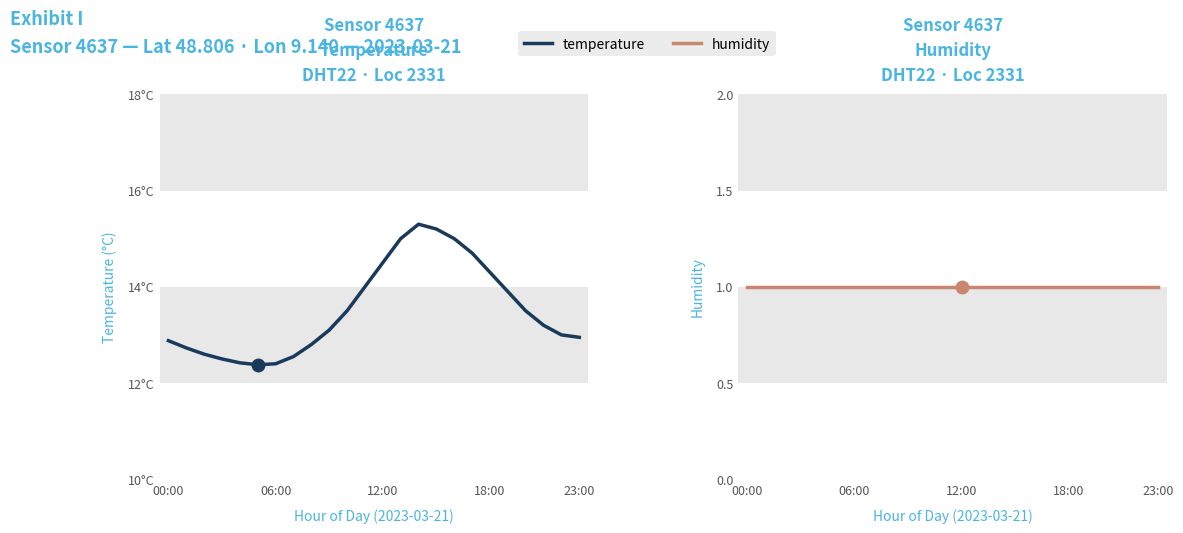

In temperature, how many points are higher than both neighbors (excluding endpoints)?

1